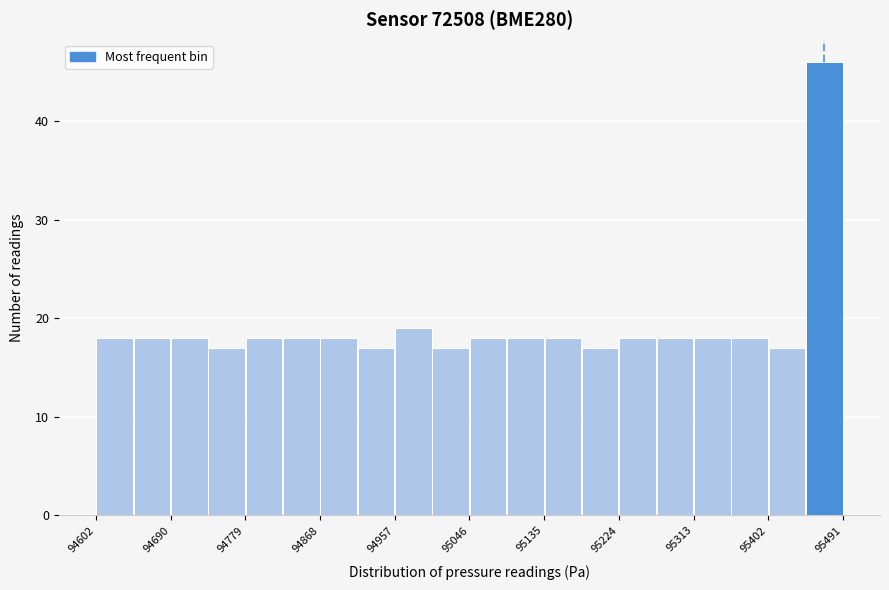

Reading left to right, transcribe this chart: for each bar, give the range it covers on the x-axis and its height. Neither the bar edges nor the heights are printed on the chart, so give them approximately, as read against the axes.

94600 to 94650: 18
94650 to 94690: 18
94690 to 94740: 18
94740 to 94780: 17
94780 to 94820: 18
94820 to 94870: 18
94870 to 94910: 18
94910 to 94960: 17
94960 to 95000: 19
95000 to 95050: 17
95050 to 95090: 18
95090 to 95140: 18
95140 to 95180: 18
95180 to 95220: 17
95220 to 95270: 18
95270 to 95310: 18
95310 to 95360: 18
95360 to 95400: 18
95400 to 95450: 17
95450 to 95490: 46